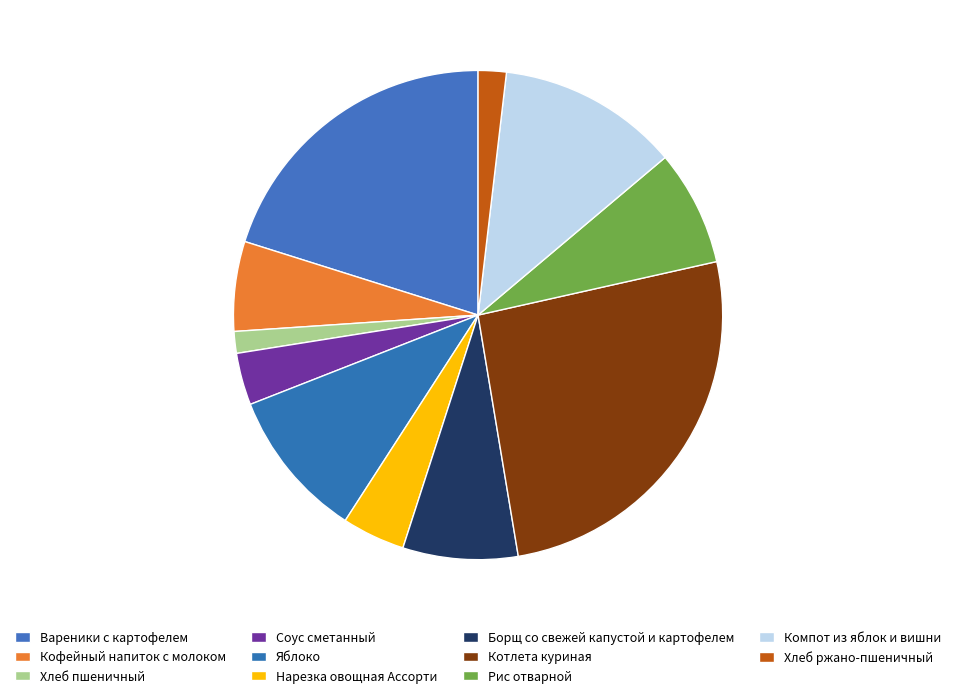

What portion of the pie excludes Соус сметанный?

96.6%